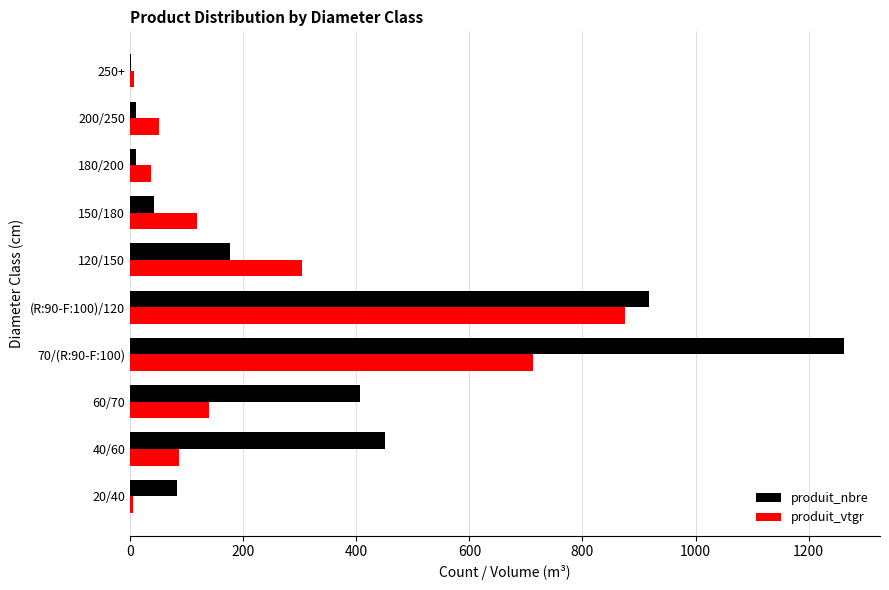

At which category is the sum across all series the highest?

70/(R:90-F:100)